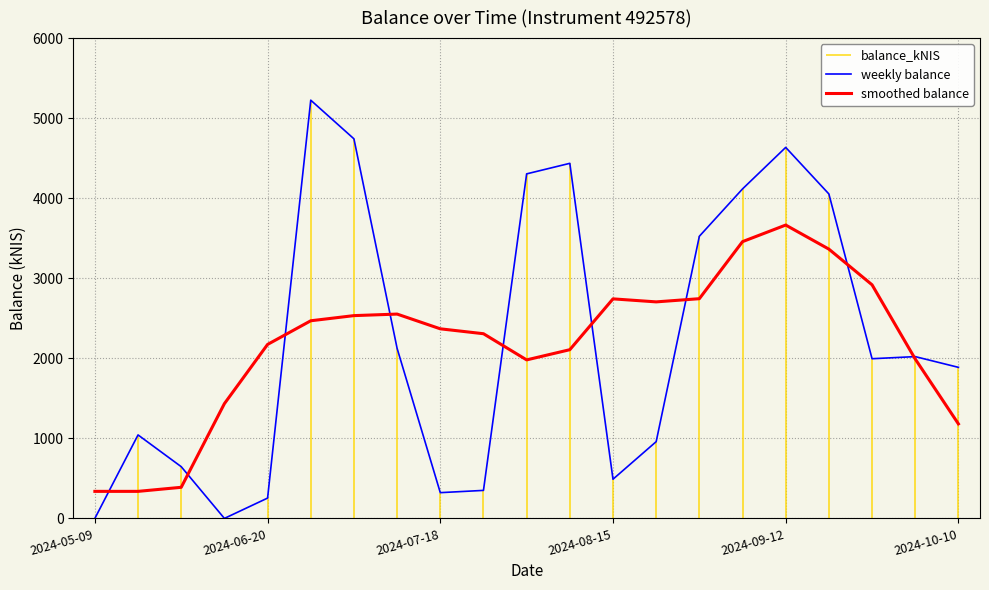

What is the difference between the smoothed balance values at 2024-09-12 and 2024-05-09?

3326.7